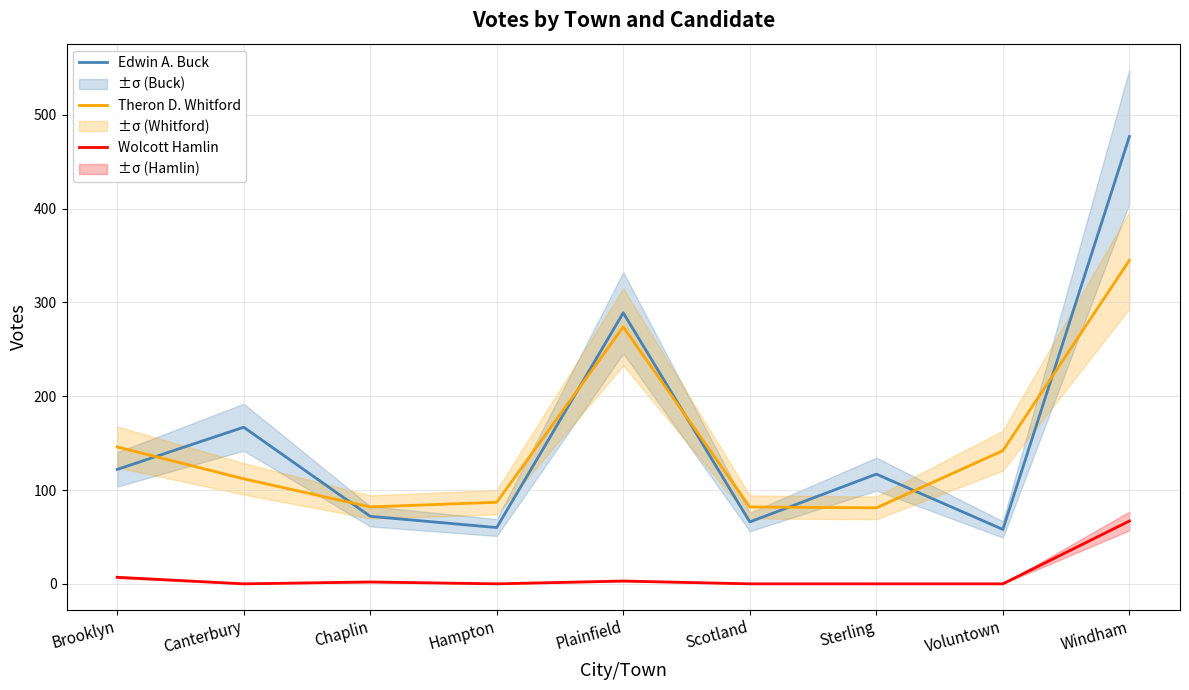

Does the chart display data point markers on the line(s)?

No